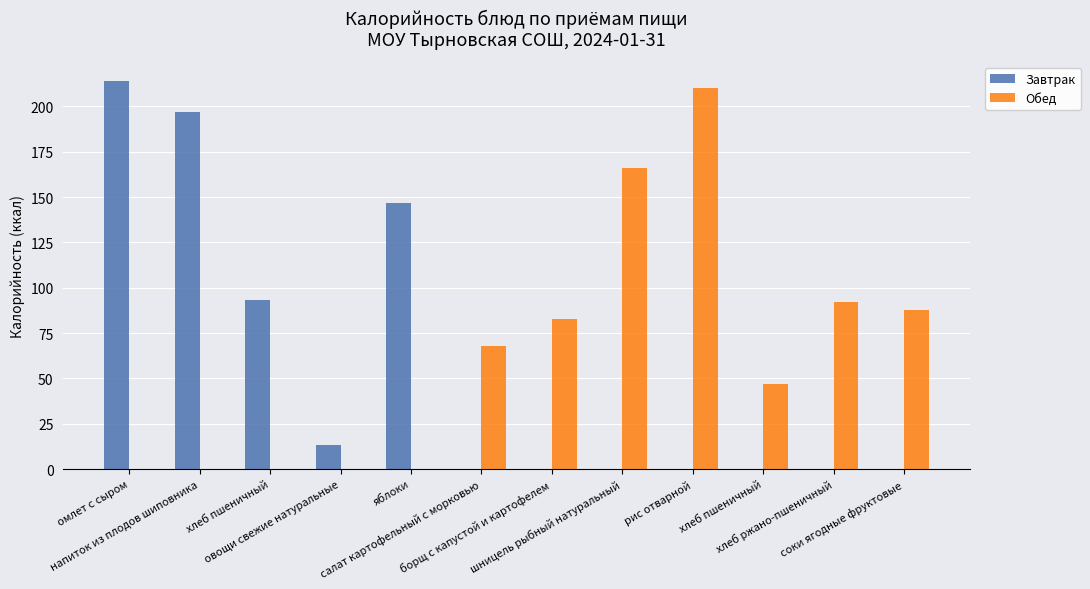

At which label does Обед first exceed 68?

борщ с капустой и картофелем